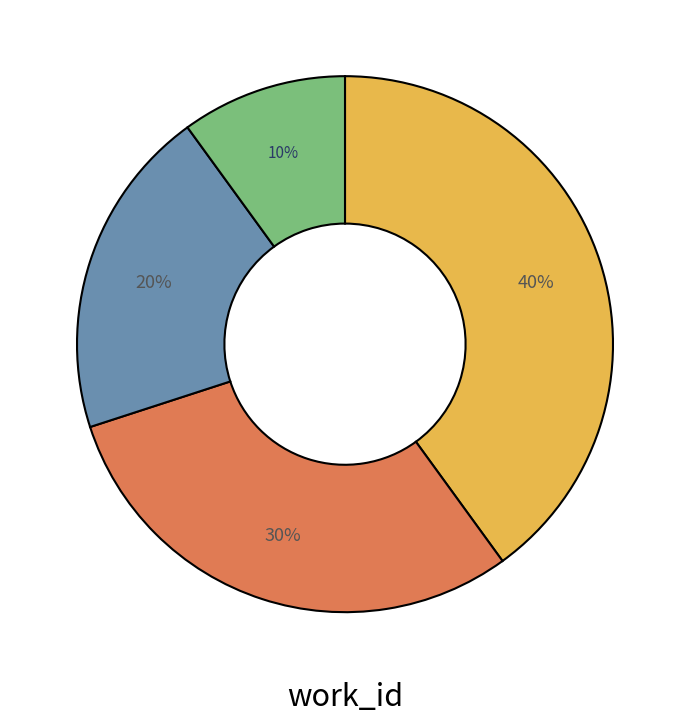

To the nearest percent, what is the average slice percentage?

25%